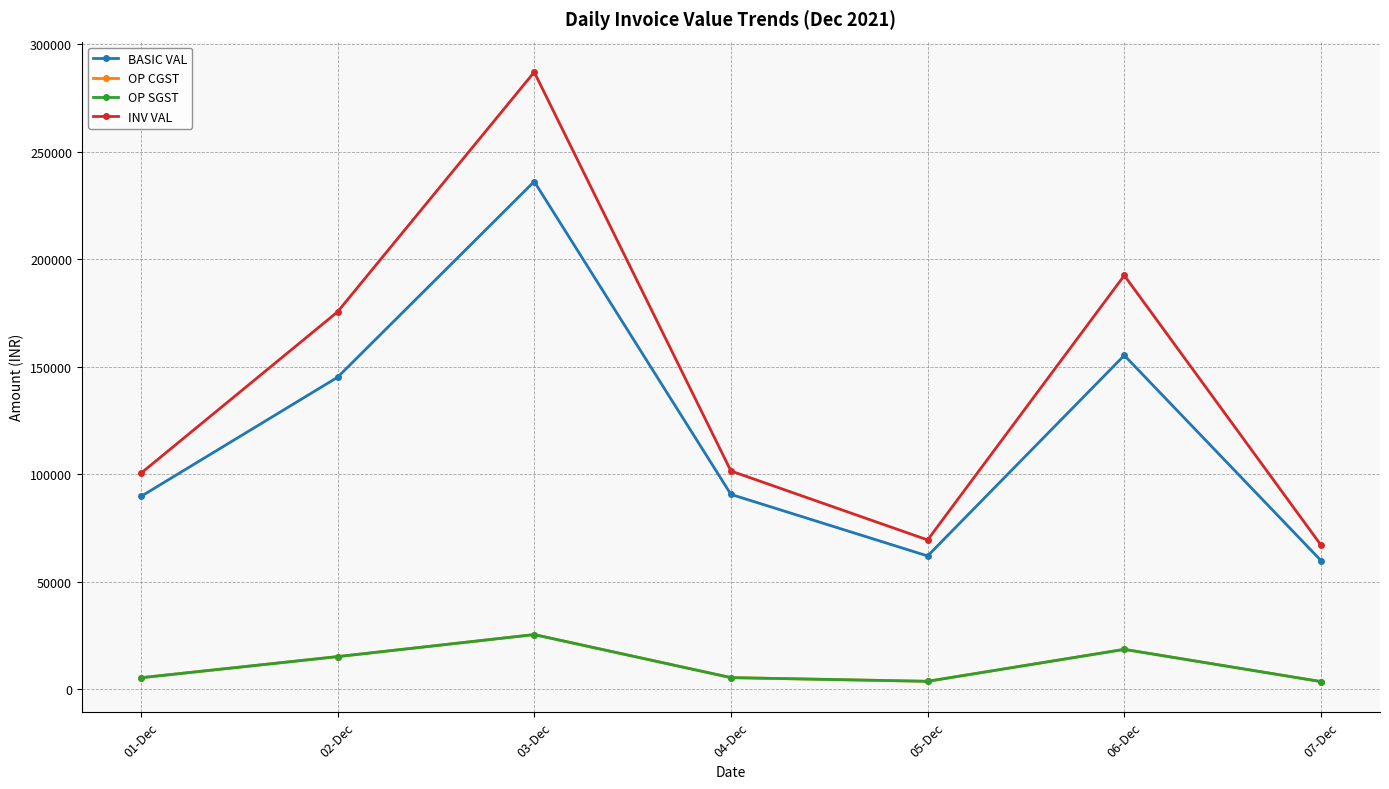

What is the difference between the maximum and minimum values in the INV VAL series?

219937.8